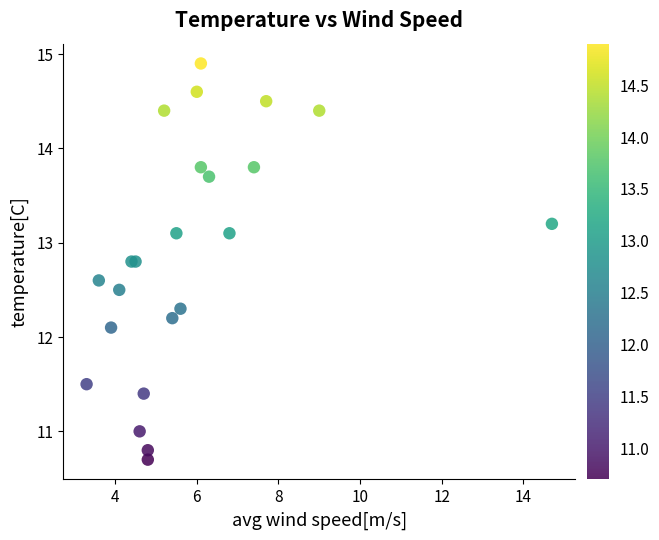

What Y value in the scatter plot is closest to 12?

12.1